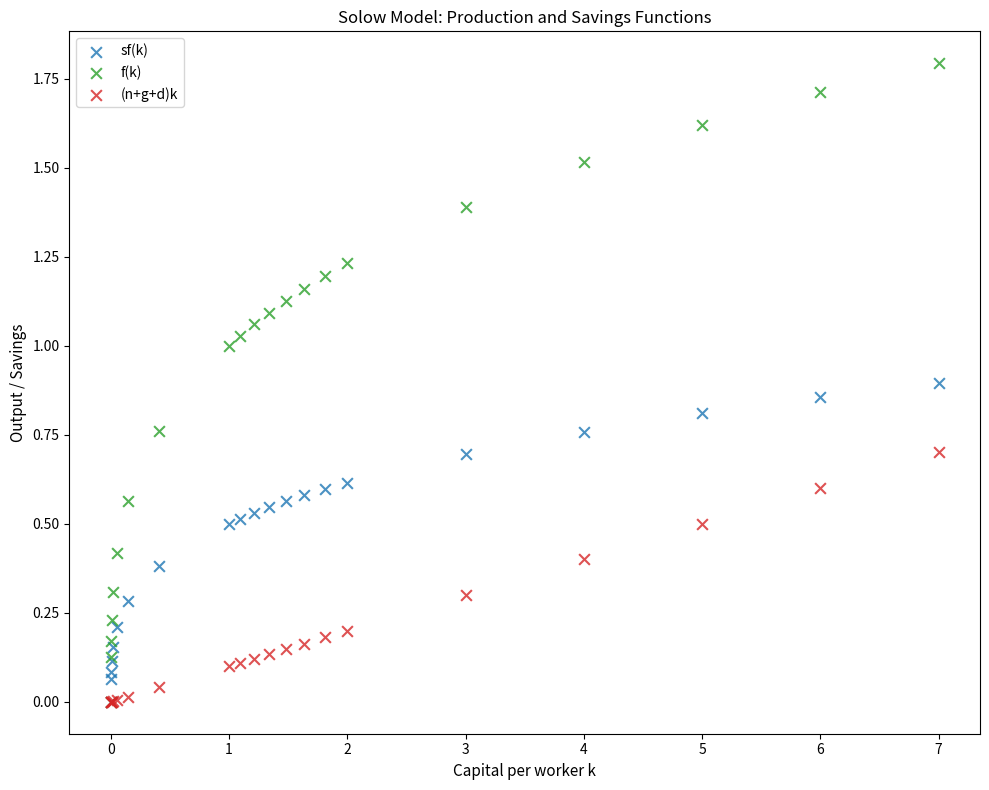

What are all the series names shown in the legend?

sf(k), f(k), (n+g+d)k